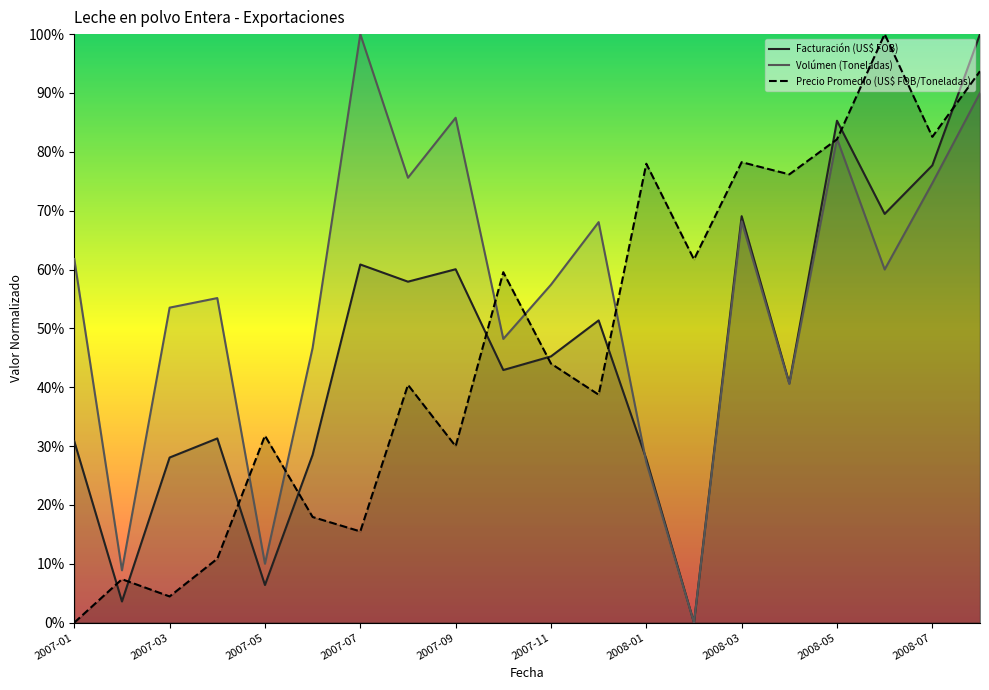

What are all the series names shown in the legend?

Facturación (US$ FOB), Volúmen (Toneladas), Precio Promedio (US$ FOB/Toneladas)